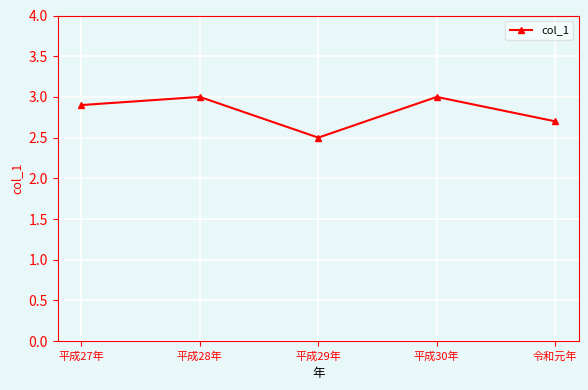

Reading right to left, what are all the values shown in this chart?

2.7	3.0	2.5	3.0	2.9